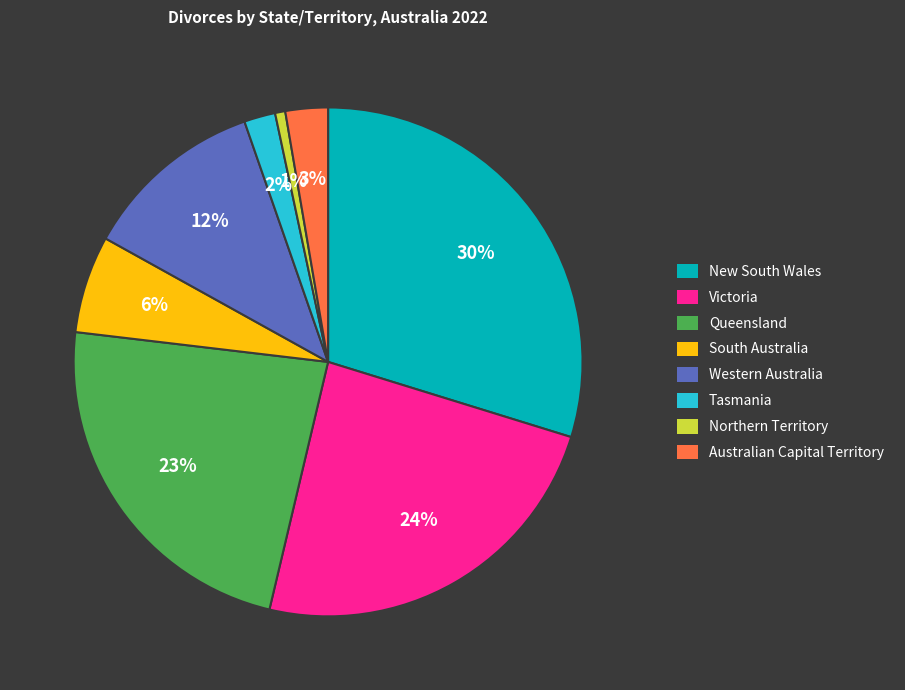

To the nearest percent, what is the average slice percentage?

12%